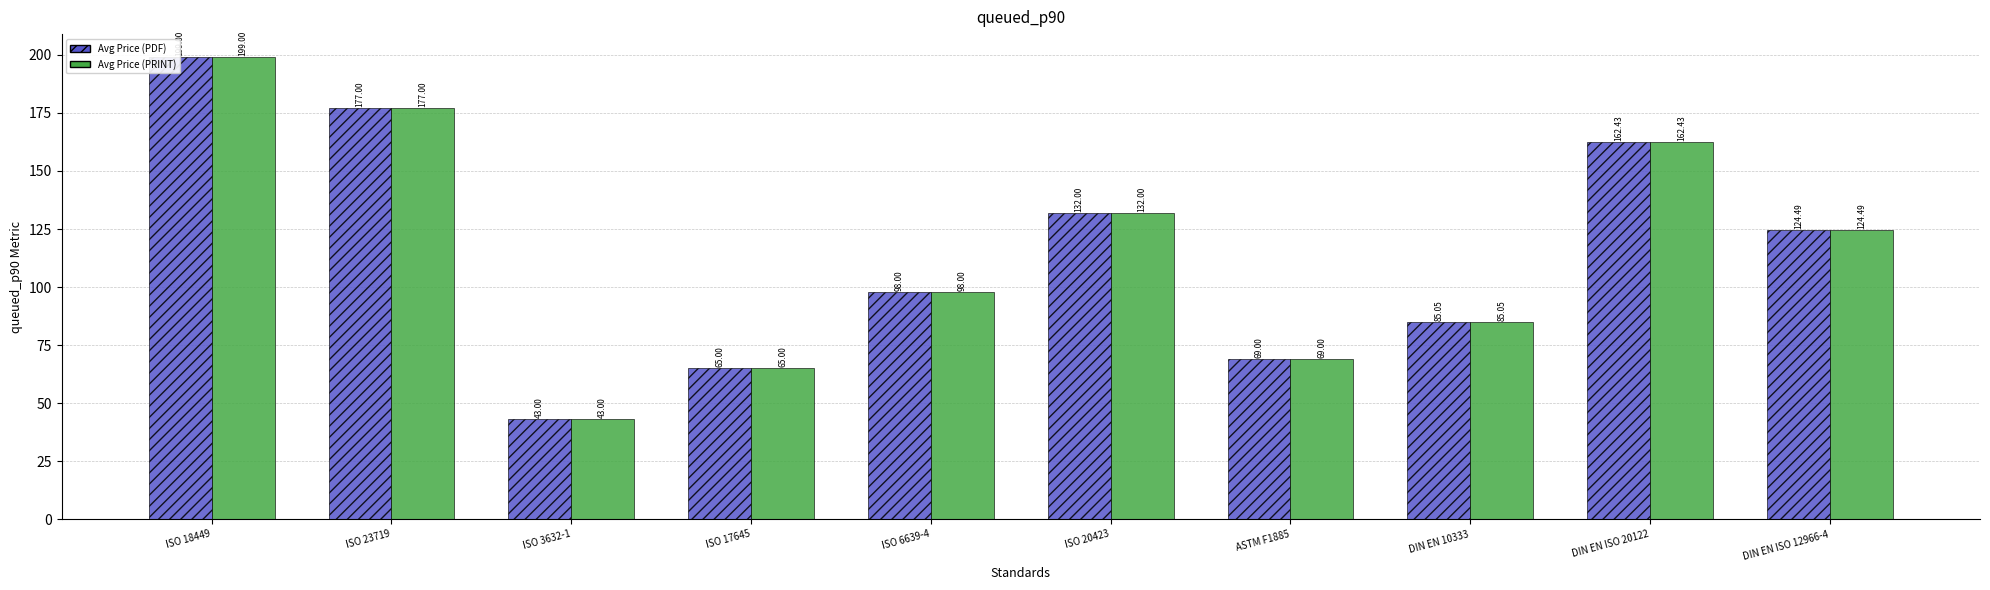

At which category is the sum across all series the highest?

ISO 18449